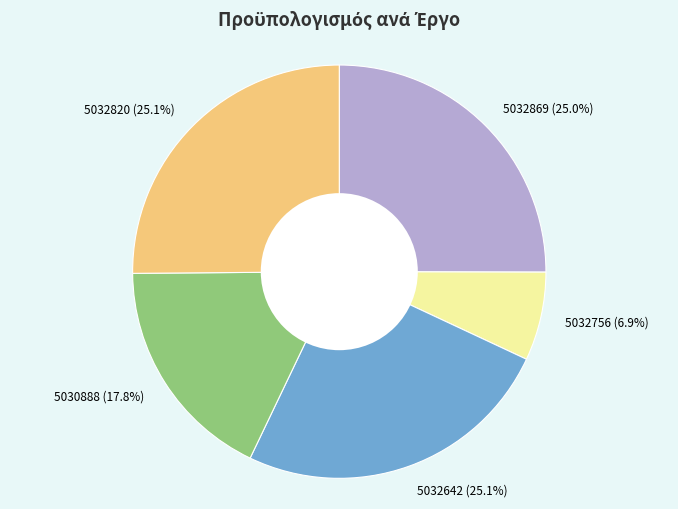

Between 5032756 and 5032869, which is larger?

5032869